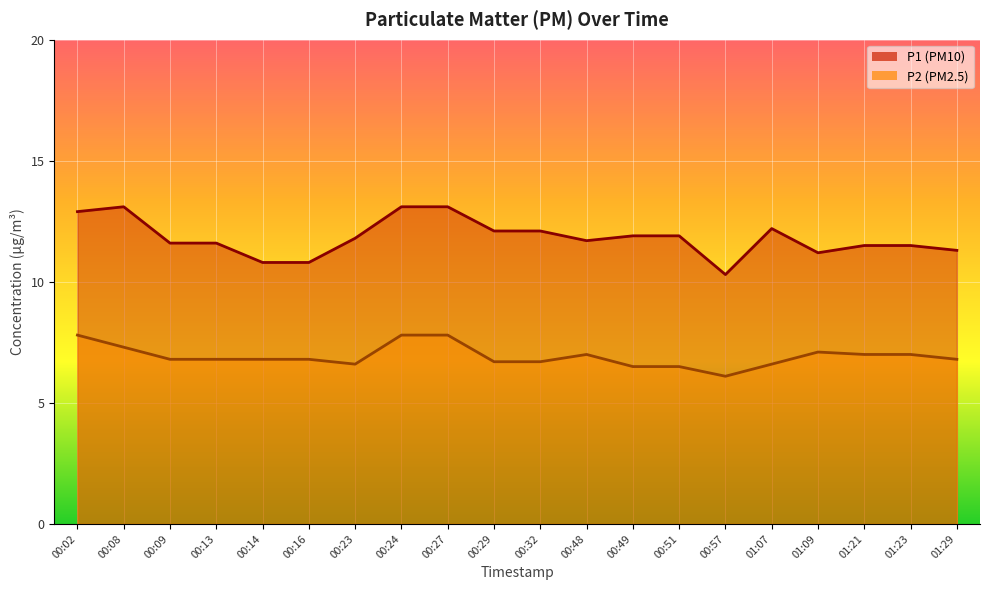

Between 01:09 and 00:32, which is larger?

00:32